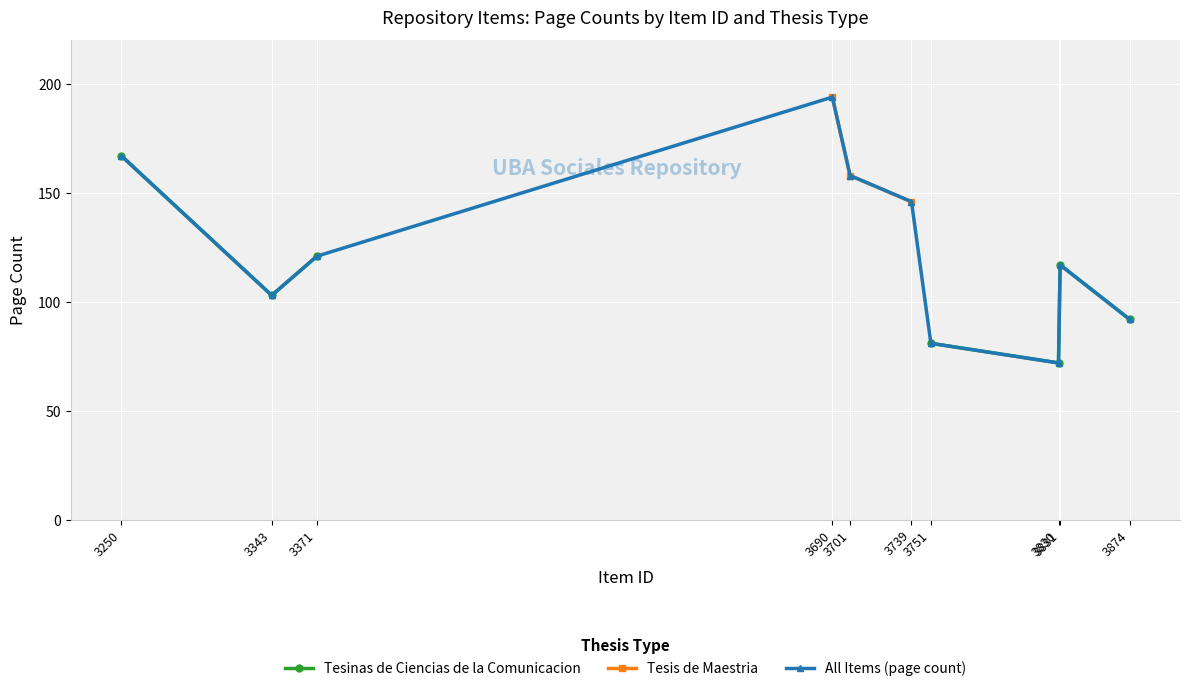

Rank the series at 3690 from highest to lowest value.

Tesinas de Ciencias de la Comunicacion, Tesis de Maestria, All Items (page count)